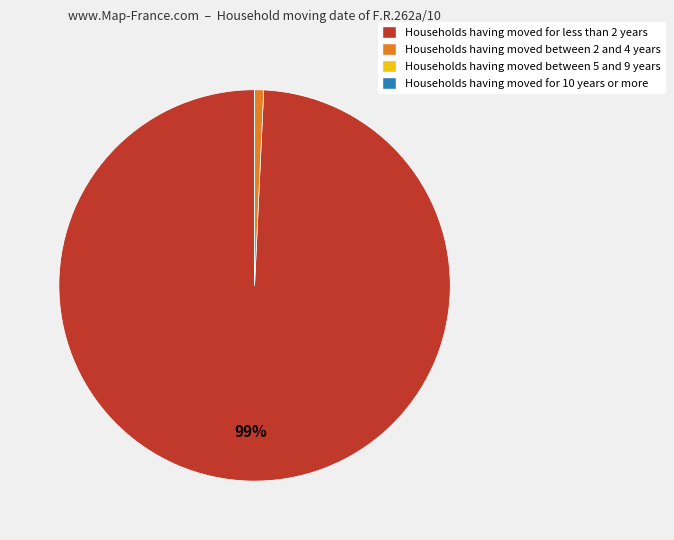

What is the largest slice in the pie chart?

Households having moved for less than 2 years